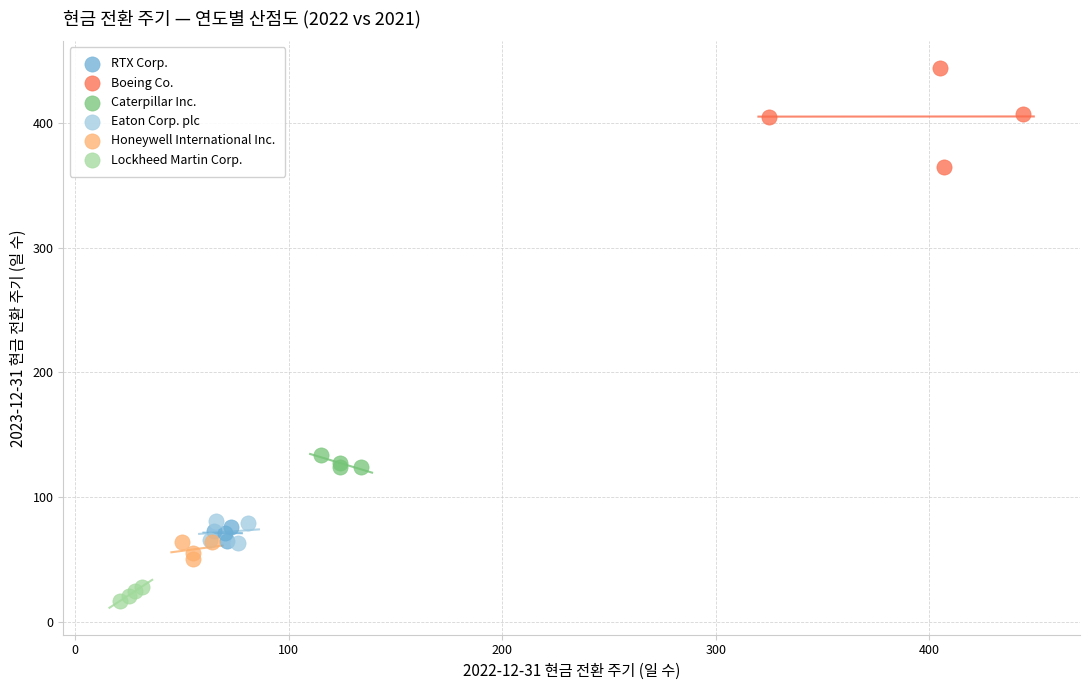

Which series contains the lowest Y value?

Lockheed Martin Corp.